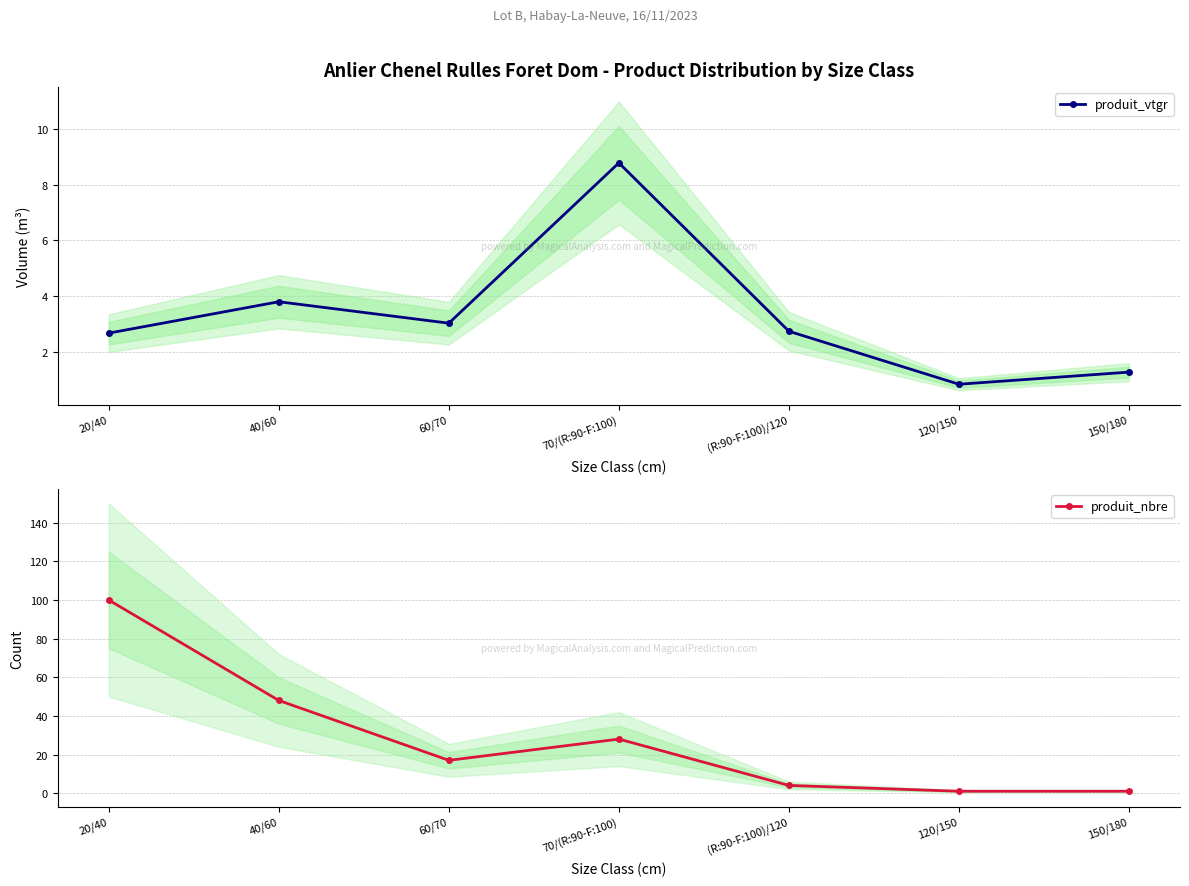

How many times do produit_vtgr and produit_nbre cross each other?

1